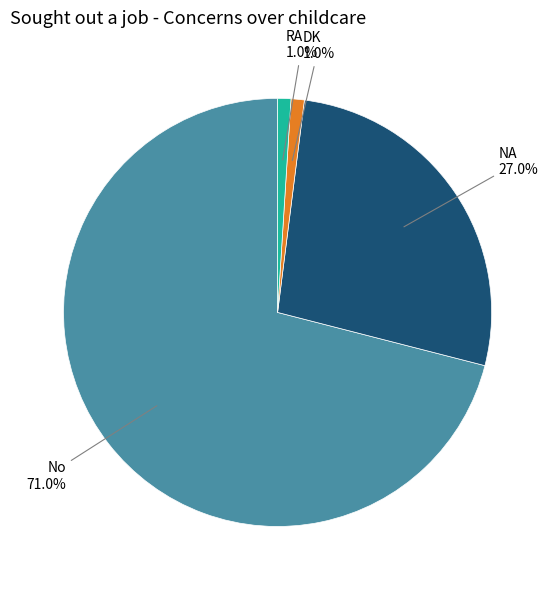

Is there a majority slice in this chart?

Yes